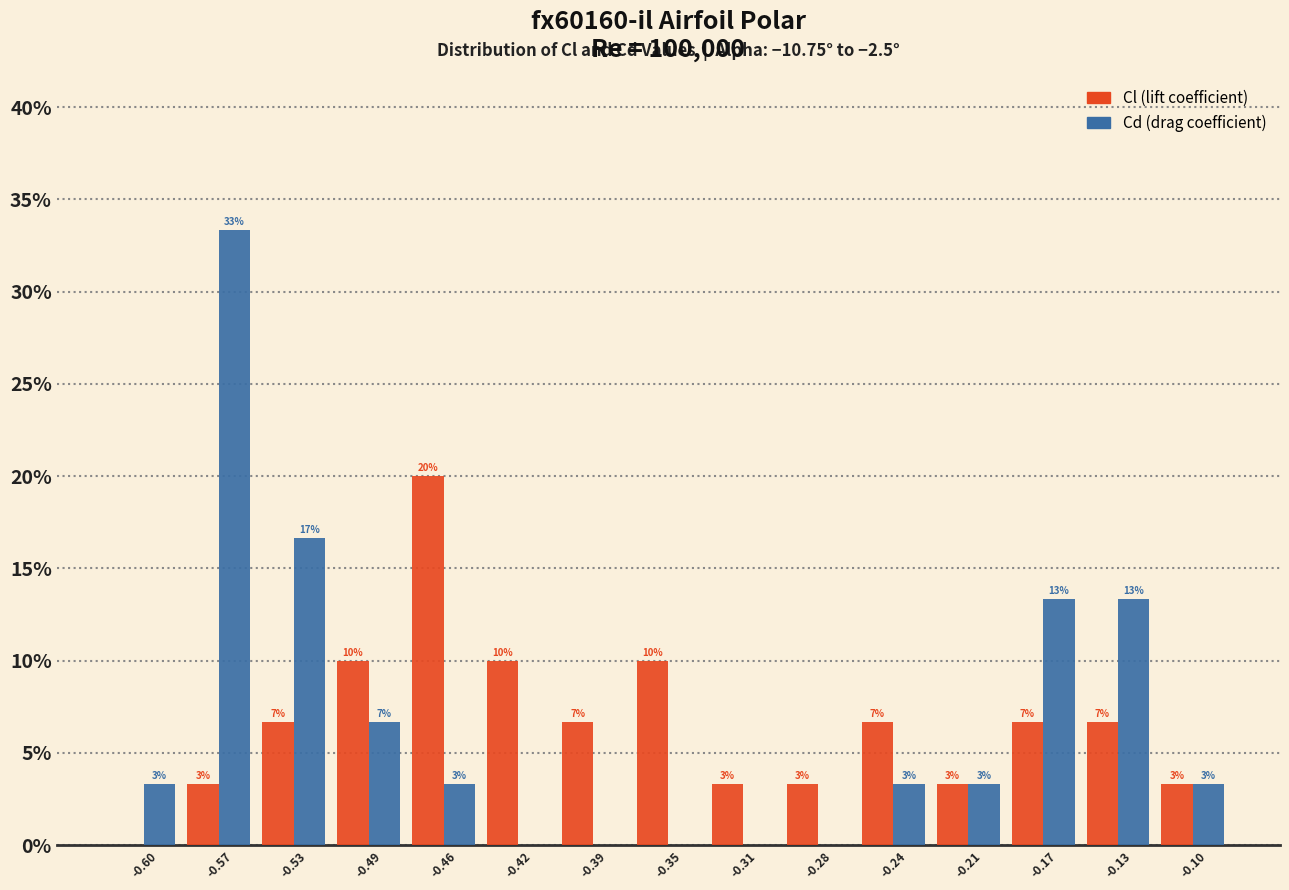

How many groups of bars are there?

15